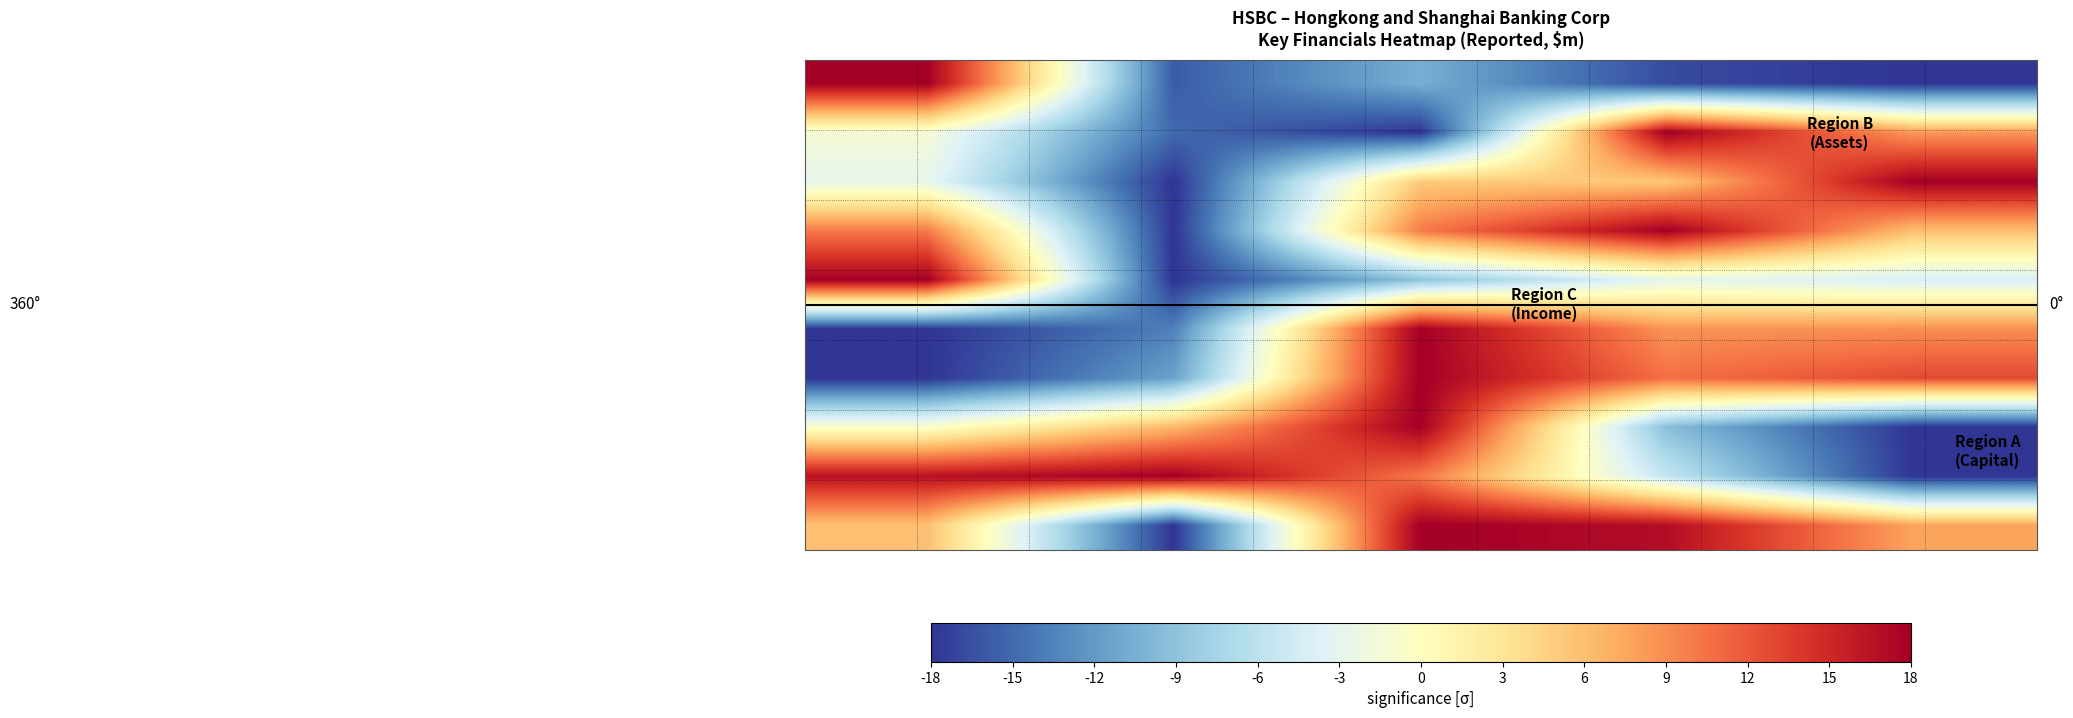

Reading left to right, extract all data points from this chart.

Revenue: 2025-03-31=18.0	2024-12-31=-15.8	2024-09-30=-10.6	2024-06-30=-16.7	2024-03-31=-18.0
ECL: 2025-03-31=-1.4	2024-12-31=-14.9	2024-09-30=-18.0	2024-06-30=18.0	2024-03-31=8.3
Total operating exp: 2025-03-31=-2.8	2024-12-31=-18.0	2024-09-30=5.2	2024-06-30=5.3	2024-03-31=18.0
Share of profit: 2025-03-31=10.0	2024-12-31=-18.0	2024-09-30=10.0	2024-06-30=18.0	2024-03-31=6.0
Profit before tax: 2025-03-31=18.0	2024-12-31=-18.0	2024-09-30=-9.0	2024-06-30=-2.9	2024-03-31=-4.1
Loans gross: 2025-03-31=-18.0	2024-12-31=-13.6	2024-09-30=18.0	2024-06-30=8.6	2024-03-31=8.9
Loans net: 2025-03-31=-18.0	2024-12-31=-11.4	2024-09-30=18.0	2024-06-30=10.7	2024-03-31=12.9
Total ext assets: 2025-03-31=-0.6	2024-12-31=6.5	2024-09-30=18.0	2024-06-30=-9.4	2024-03-31=-18.0
Customer accounts: 2025-03-31=16.6	2024-12-31=18.0	2024-09-30=10.2	2024-06-30=-5.5	2024-03-31=-18.0
RWA: 2025-03-31=5.9	2024-12-31=-18.0	2024-09-30=18.0	2024-06-30=16.9	2024-03-31=7.7